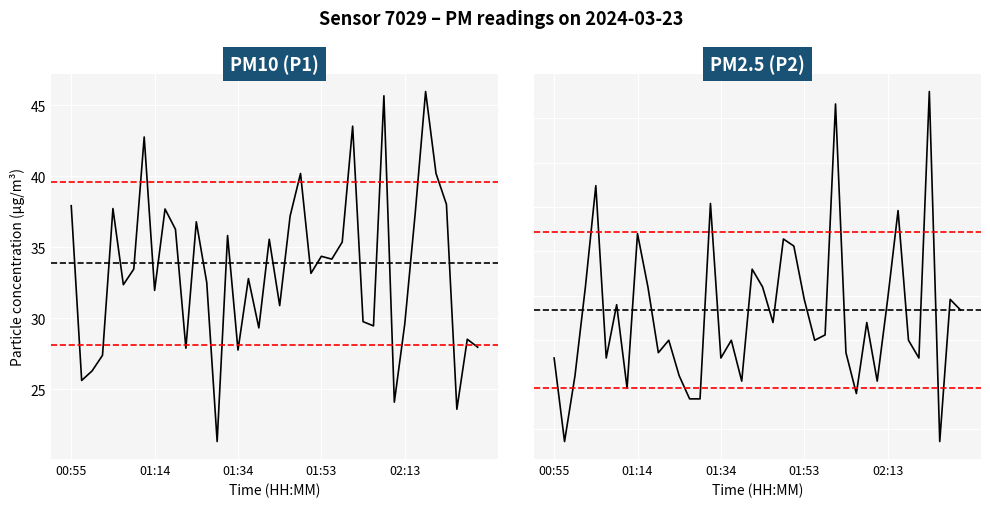

Does the chart display data point markers on the line(s)?

No